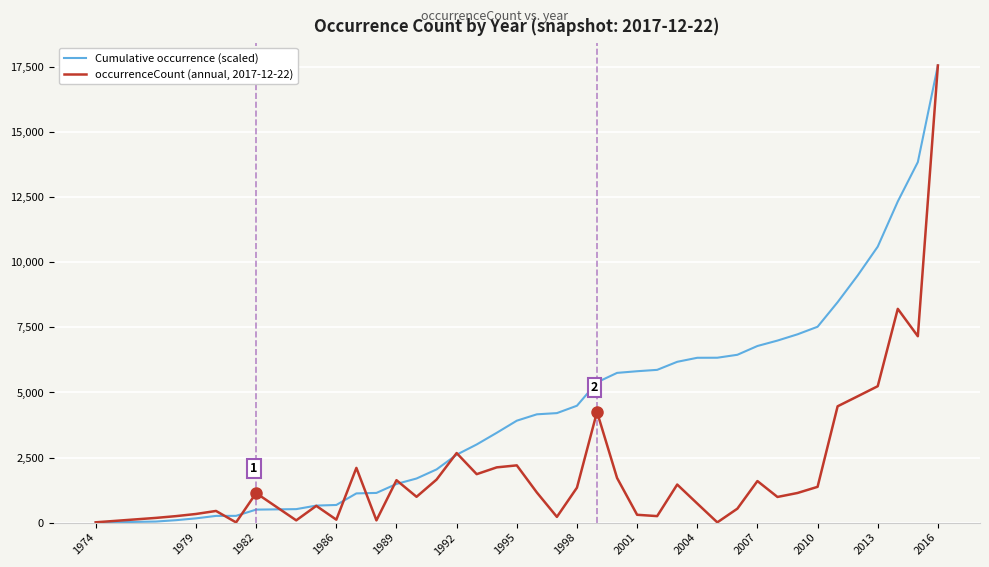

List the series in order of their overall mean, lowest first.

occurrenceCount (annual, 2017-12-22), Cumulative occurrence (scaled)